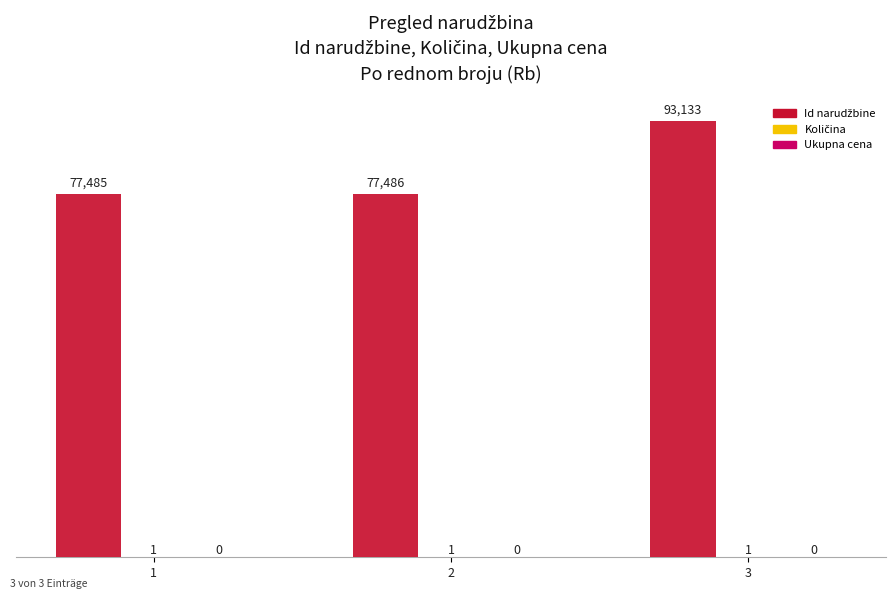

Are the bars grouped side by side (vs. stacked)?

Yes